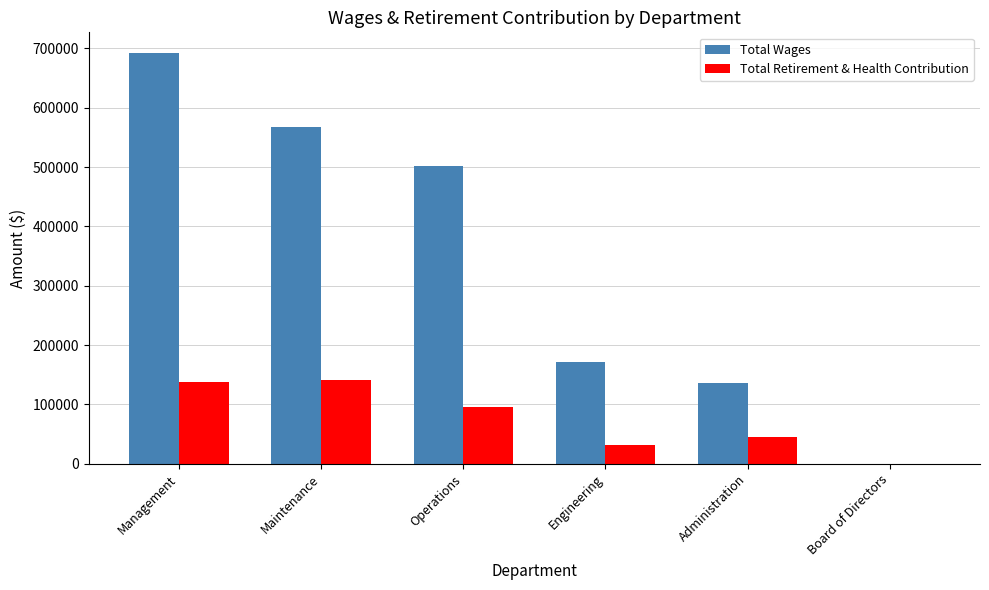

At which category does the chart reach its peak across all series?

Management